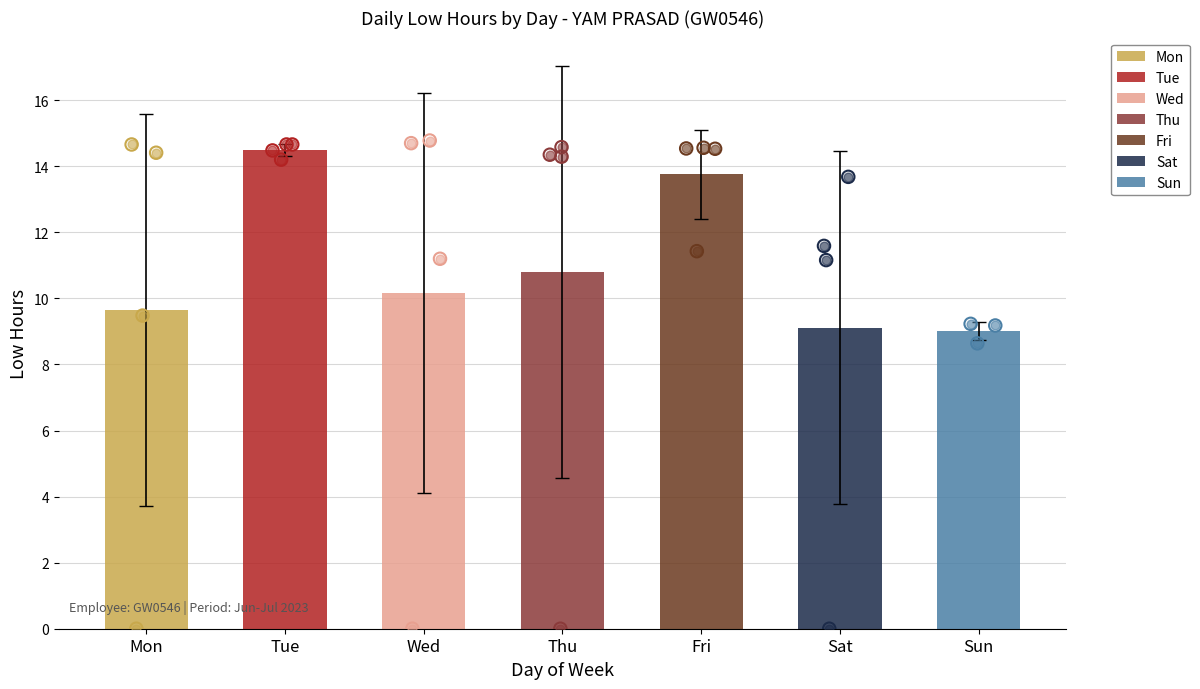

What is the change in value from 27-Tue to 16-Sun?

-5.5